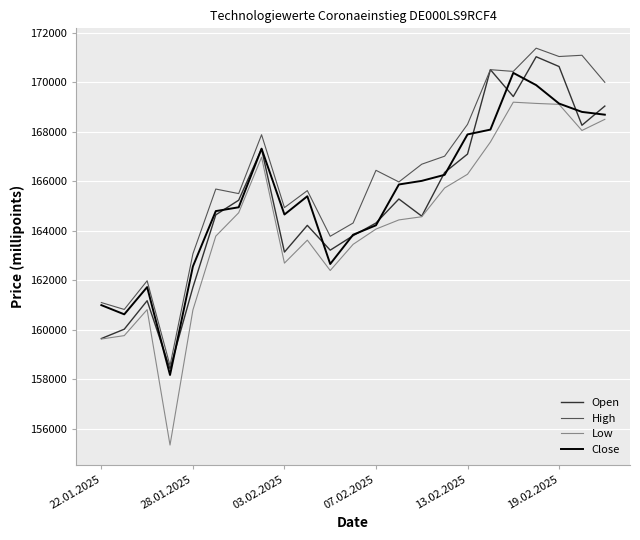

Count the number of categories in the chart.

23